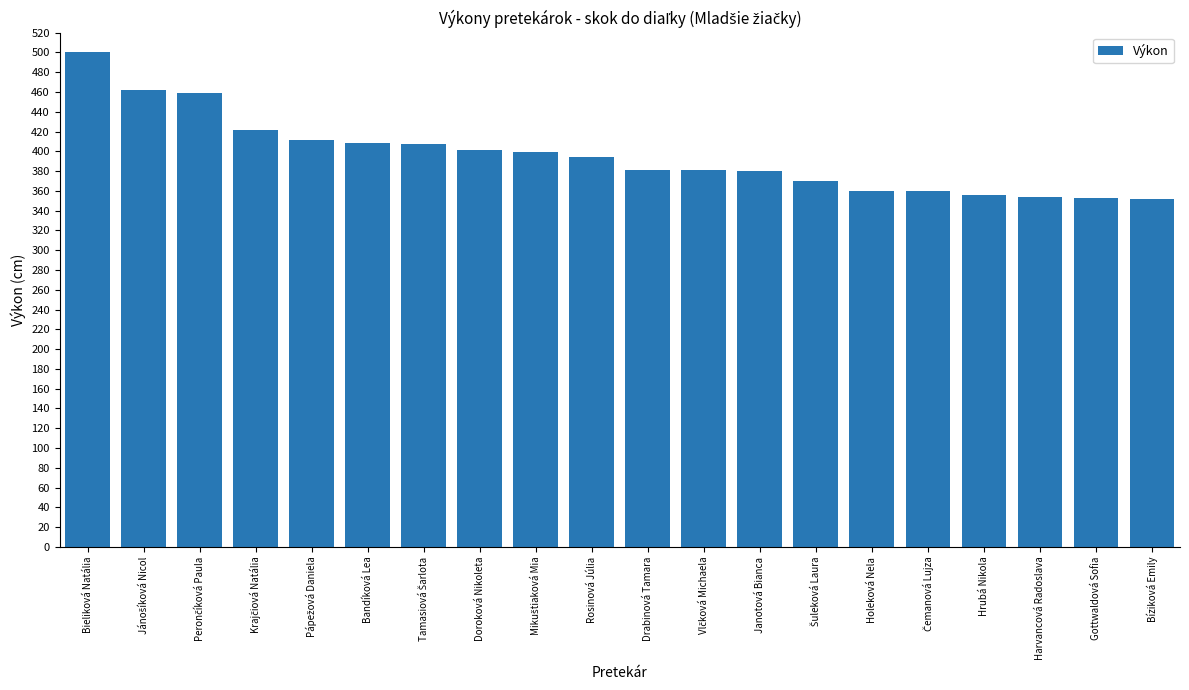

What is the value of the 15th bar from the left?

360